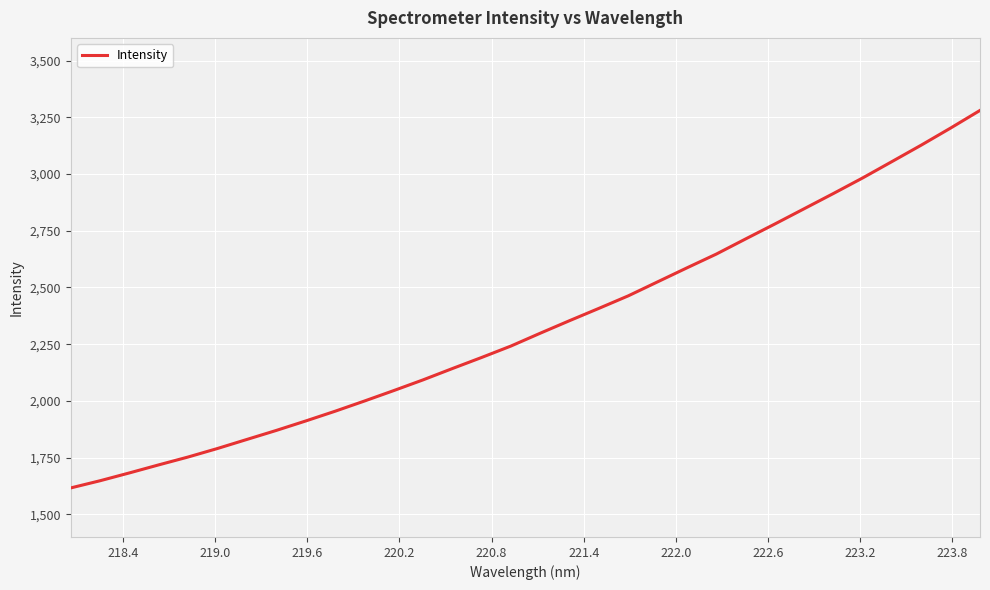

What is the smallest value displayed?

1616.2